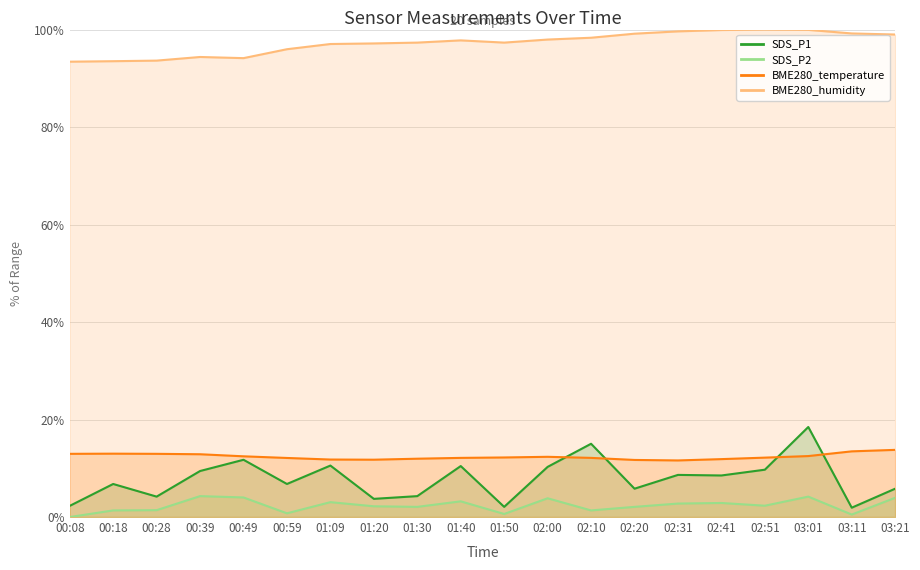

How many distinct data groups are displayed?

4